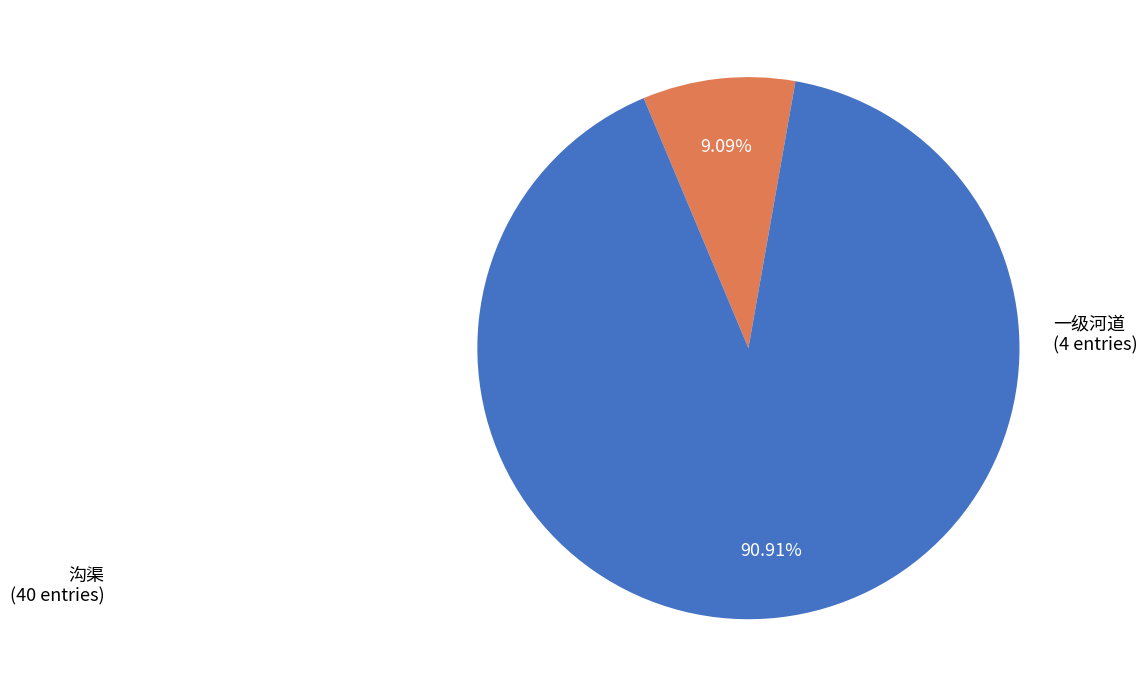

Count the number of slices in the pie.

2